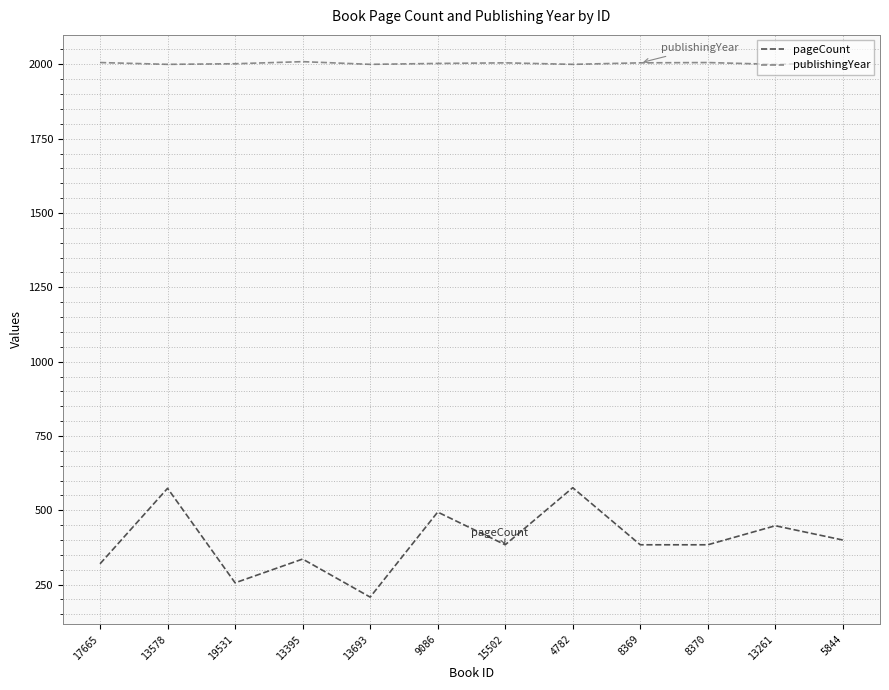

Which category has the lowest value in the pageCount series?

13693